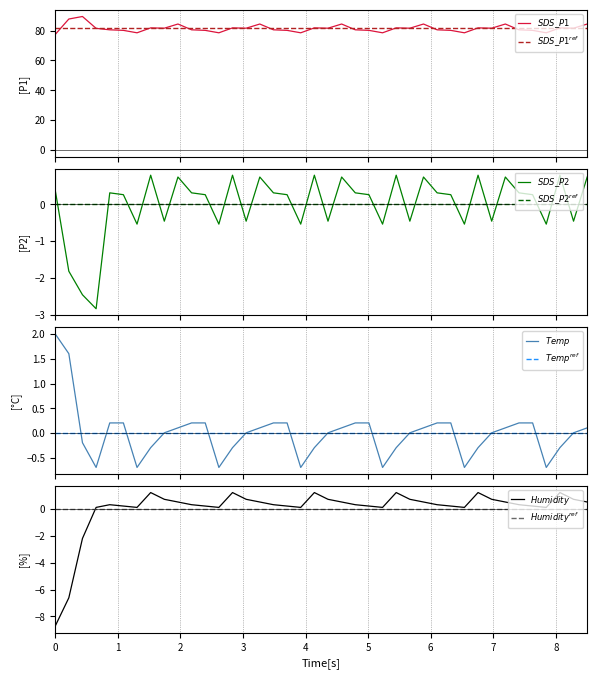

True or false: SDS_P2 has a value of 1.1 at 31.

False